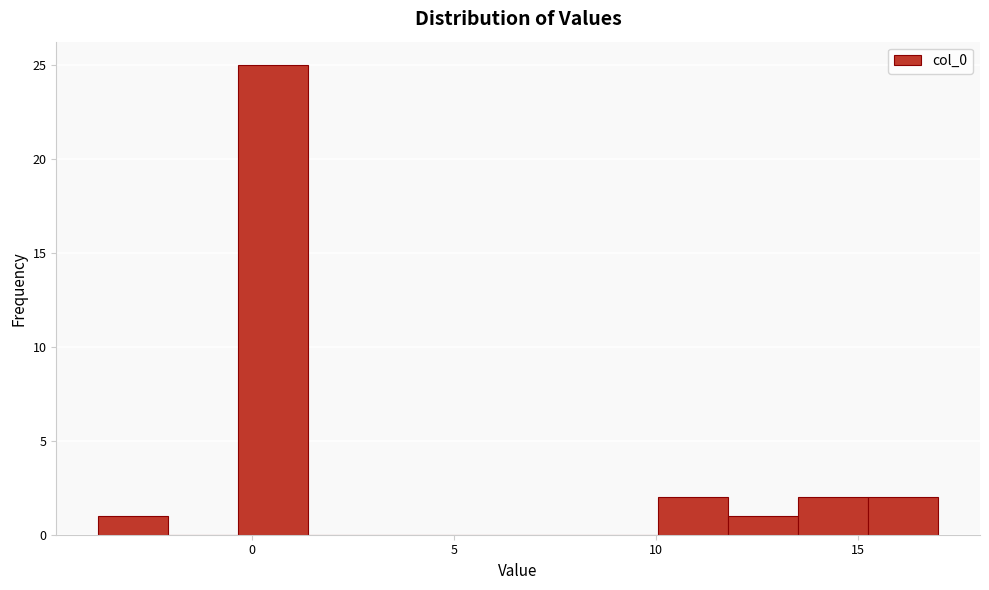

Read against the x-axis, roughly where is the centre of the tallest bar?

0.5